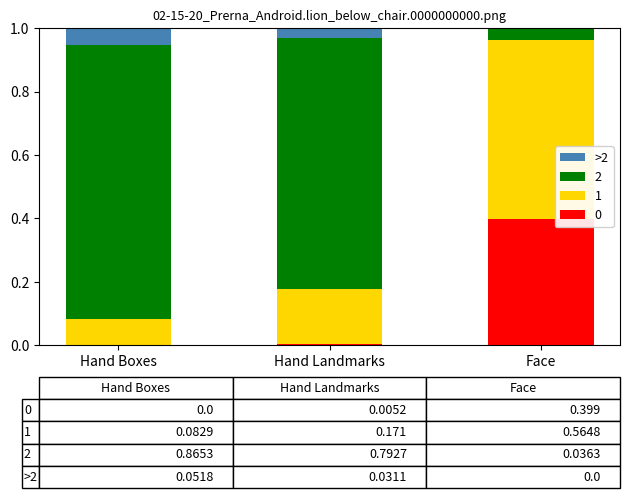

The value of 0 at Face is 0.7. True or false?

False